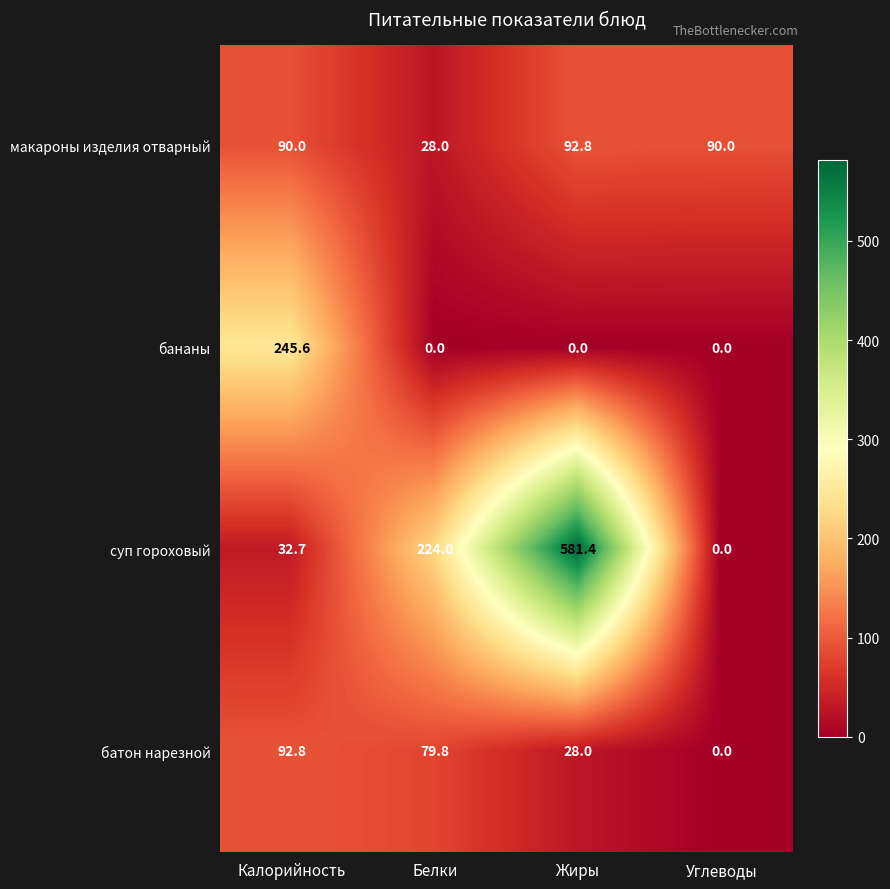

At how many categories does at least one series exceed 578?

1